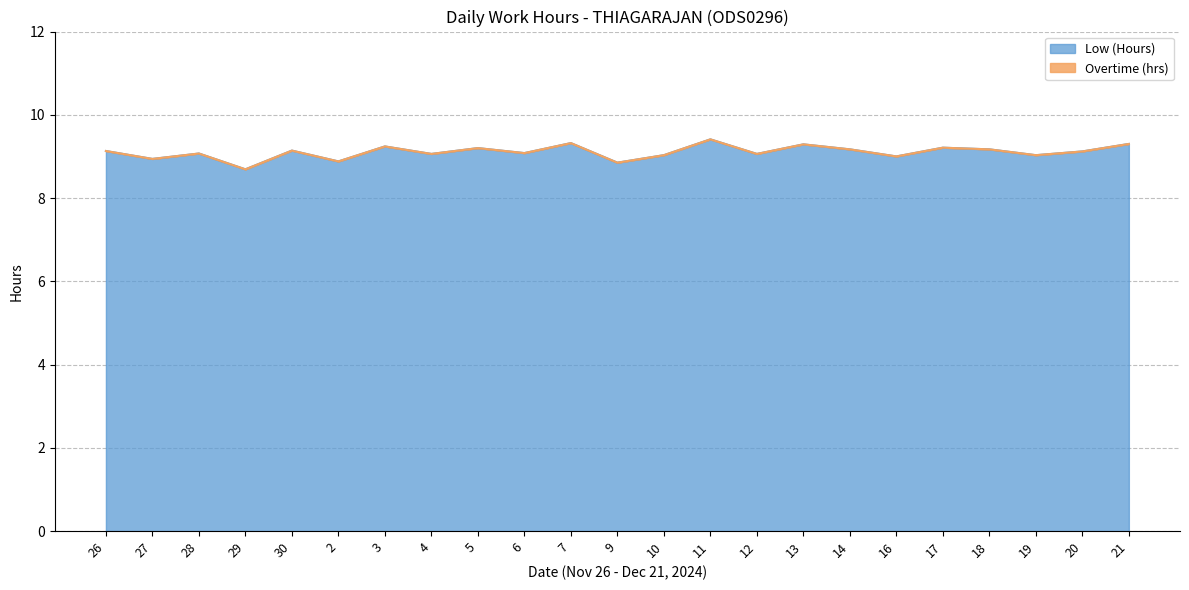

Where is the data nearest to the value 9?

16